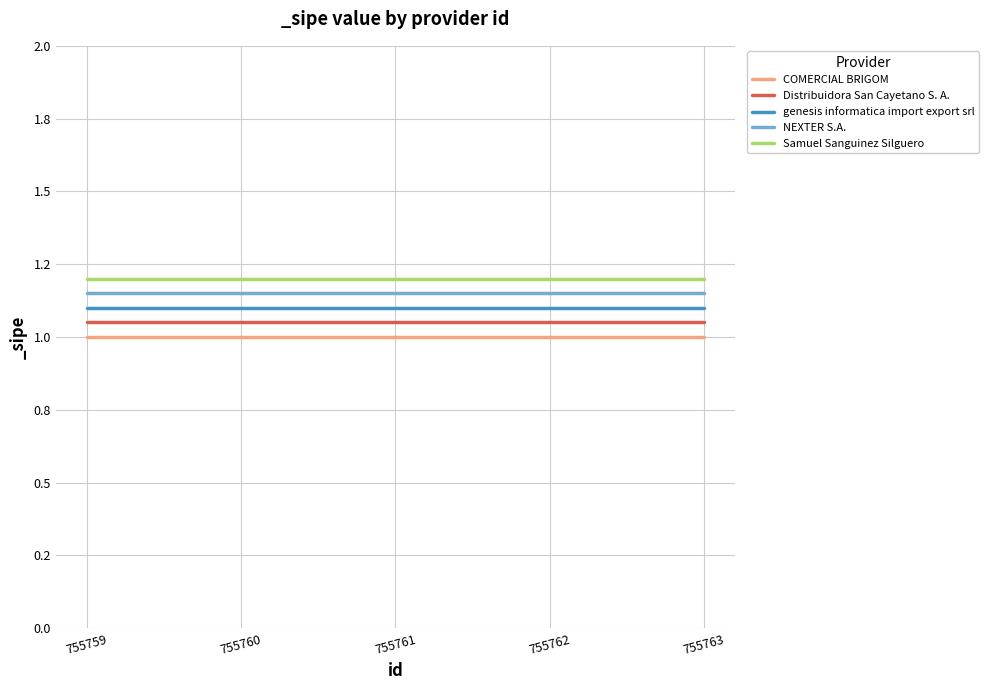

What are all the series names shown in the legend?

COMERCIAL BRIGOM, Distribuidora San Cayetano S. A., genesis informatica import export srl, NEXTER S.A., Samuel Sanguinez Silguero